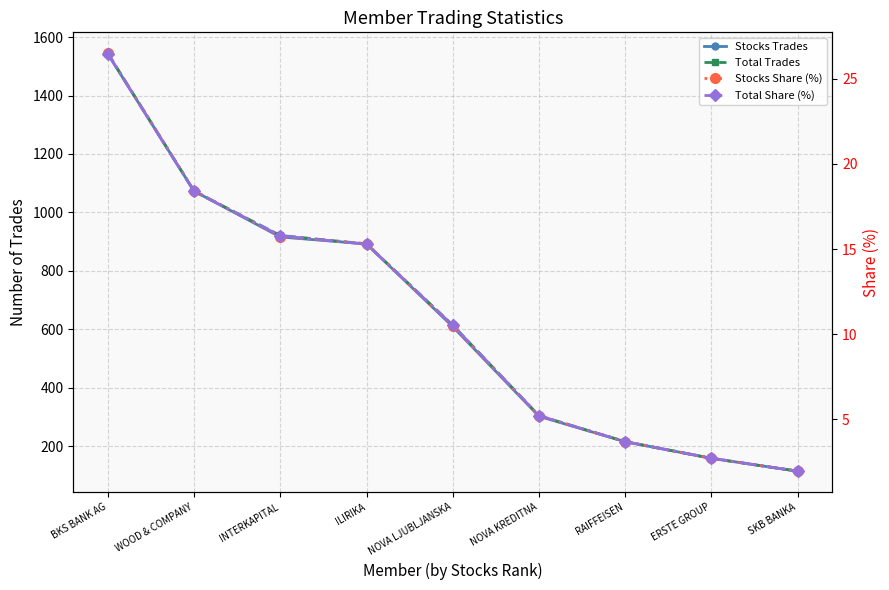

Which series has the largest range (max minus min)?

Total Trades